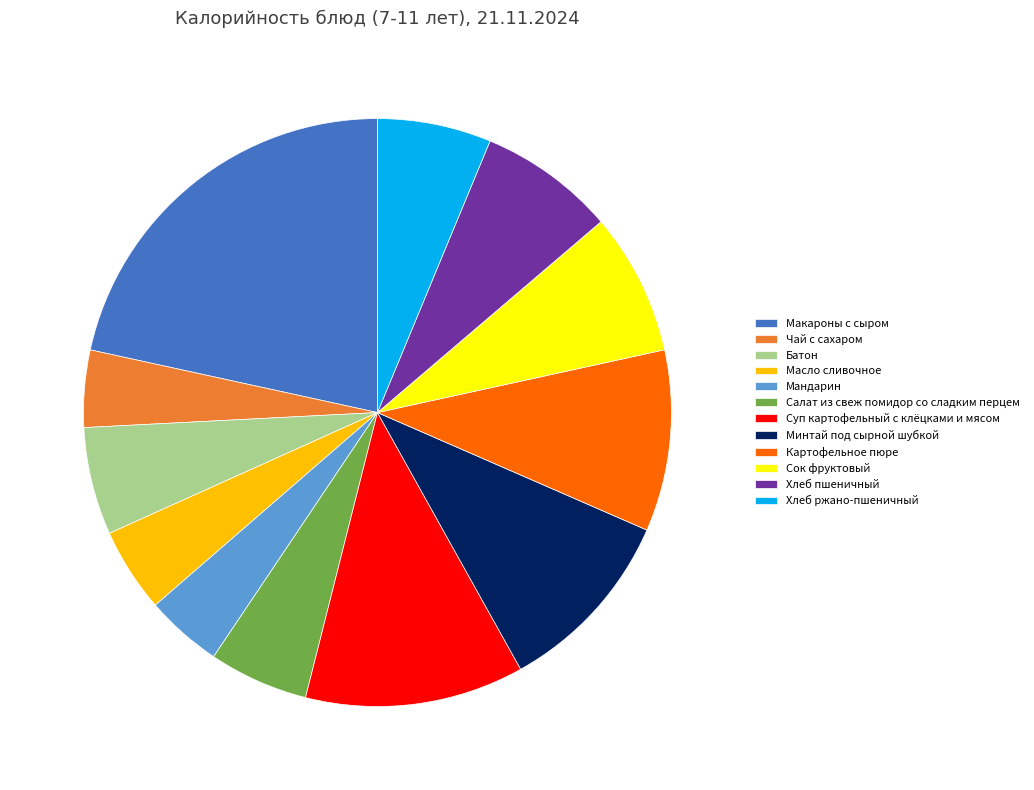

Approximately how many times larger is the value at Хлеб ржано-пшеничный compared to Макароны с сыром?

0.3